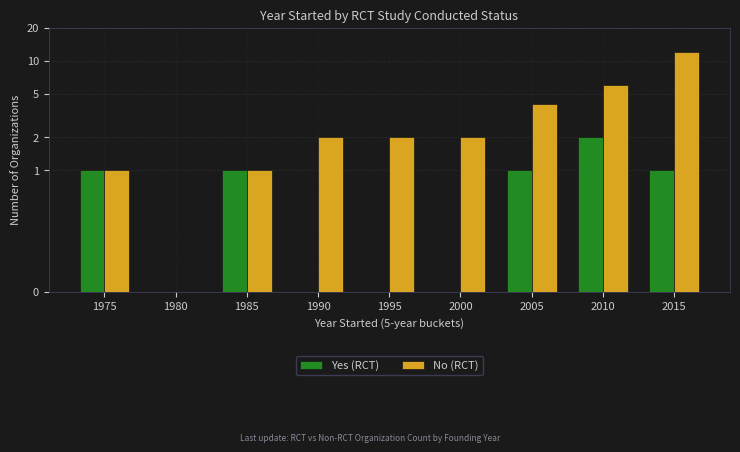

How many groups of bars are there?

9